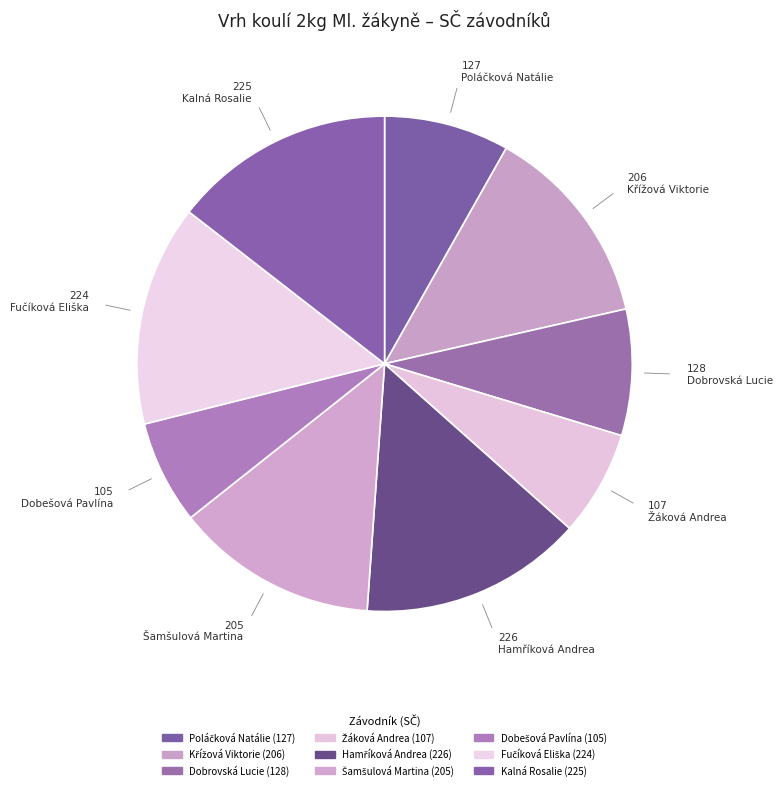

The Kalná Rosalie slice represents 6% of the pie. True or false?

False